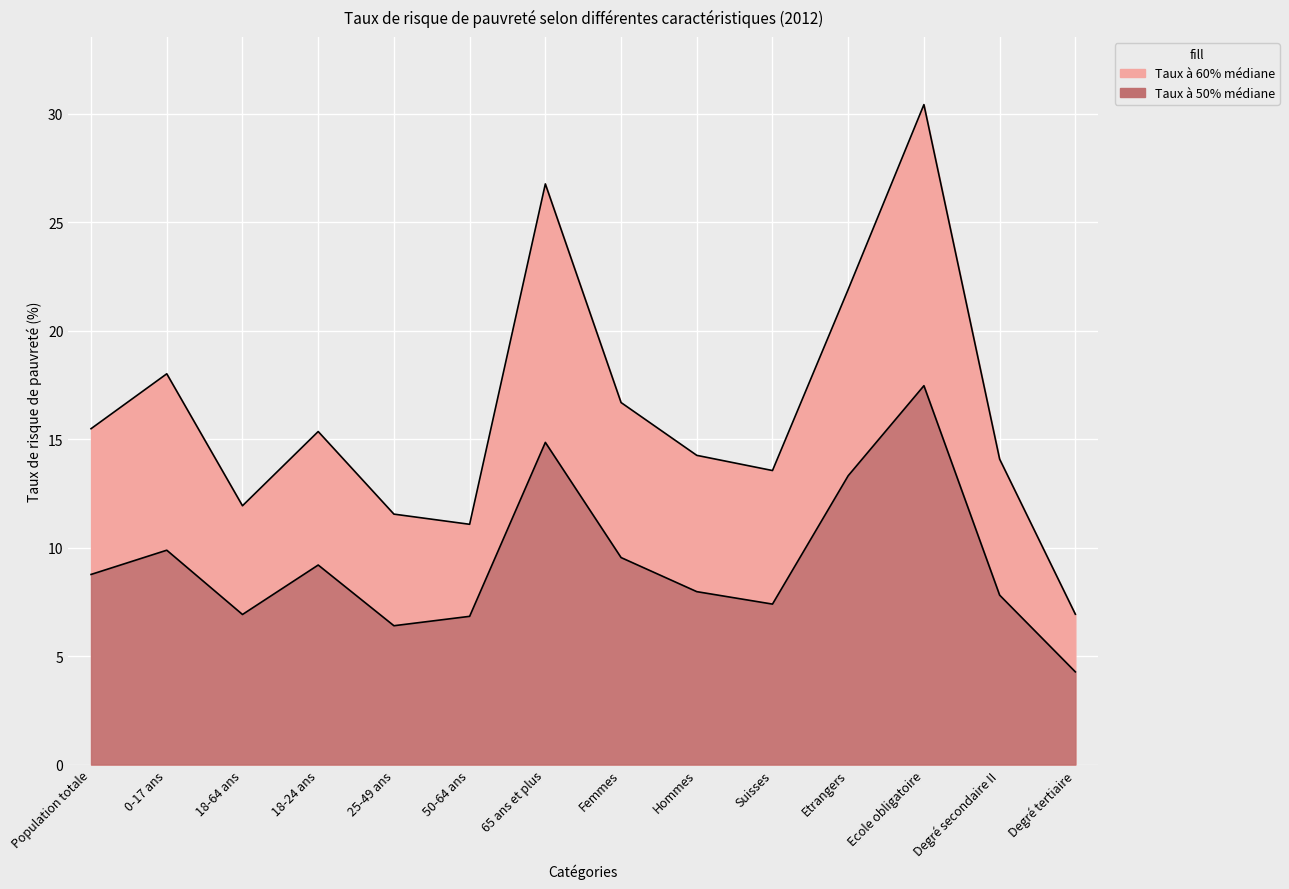

True or false: Taux à 50% médiane and Taux à 60% médiane cross at least once.

False